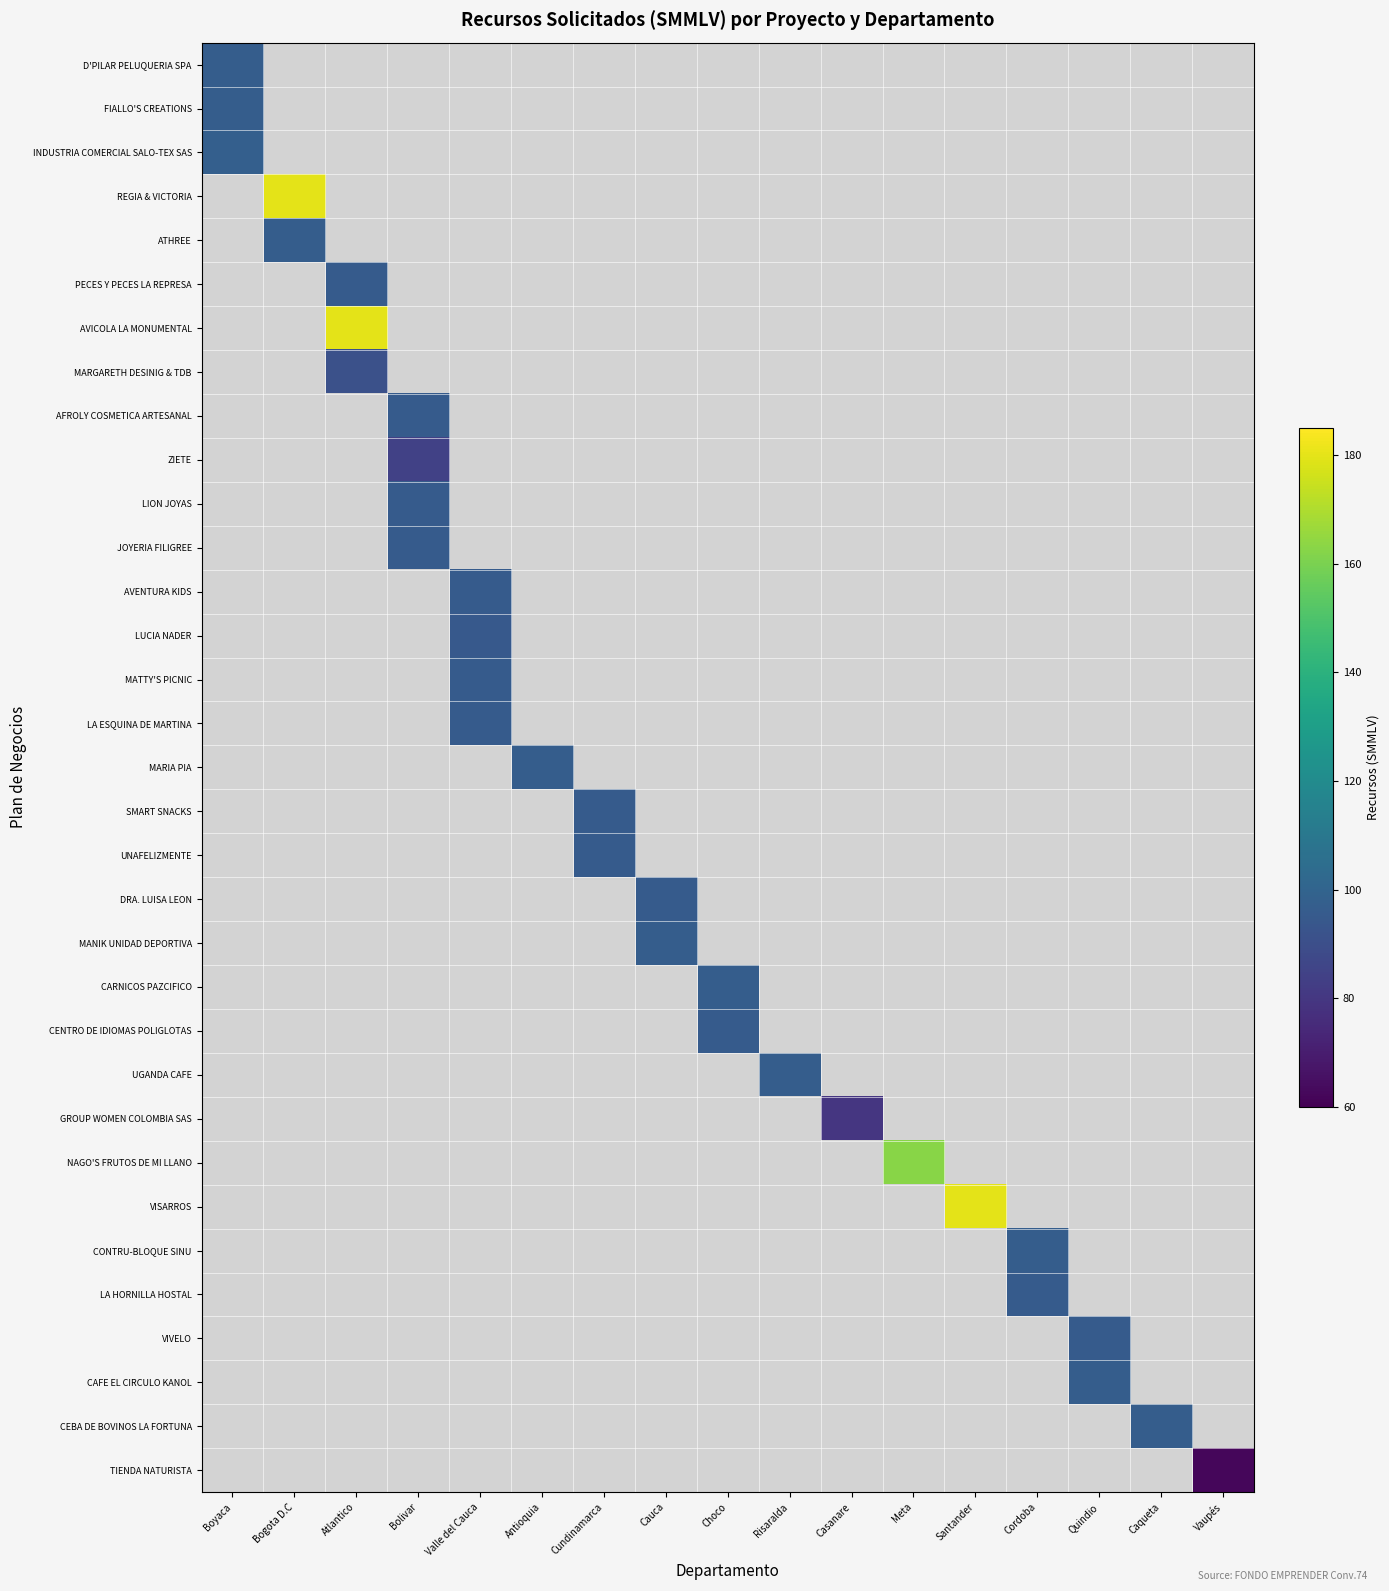

Is the value of LA ESQUINA DE MARTINA at Vaupés greater than the value of CARNICOS PAZCIFICO at Quindio?

No